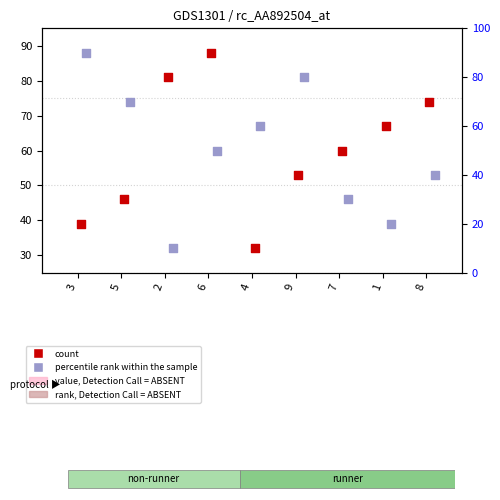

At which category is the sum across all series the highest?

6